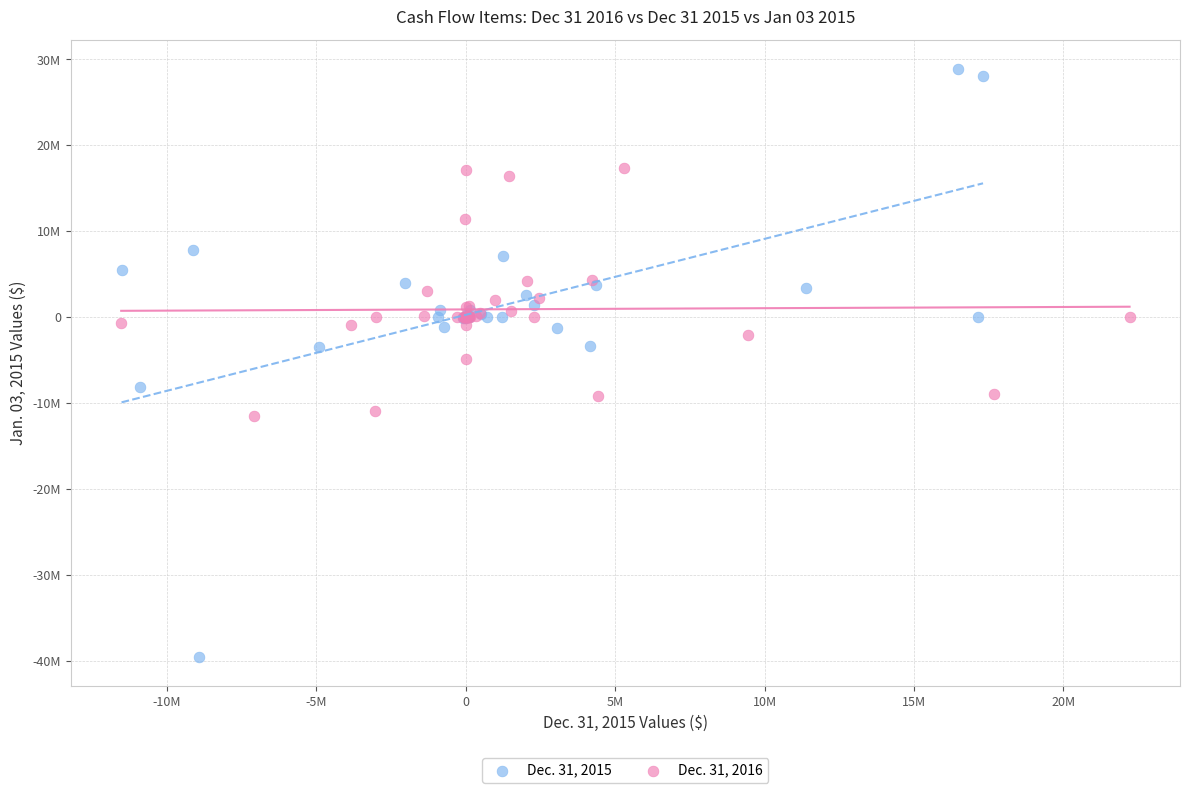

What are all the series names shown in the legend?

Dec. 31, 2015, Dec. 31, 2016